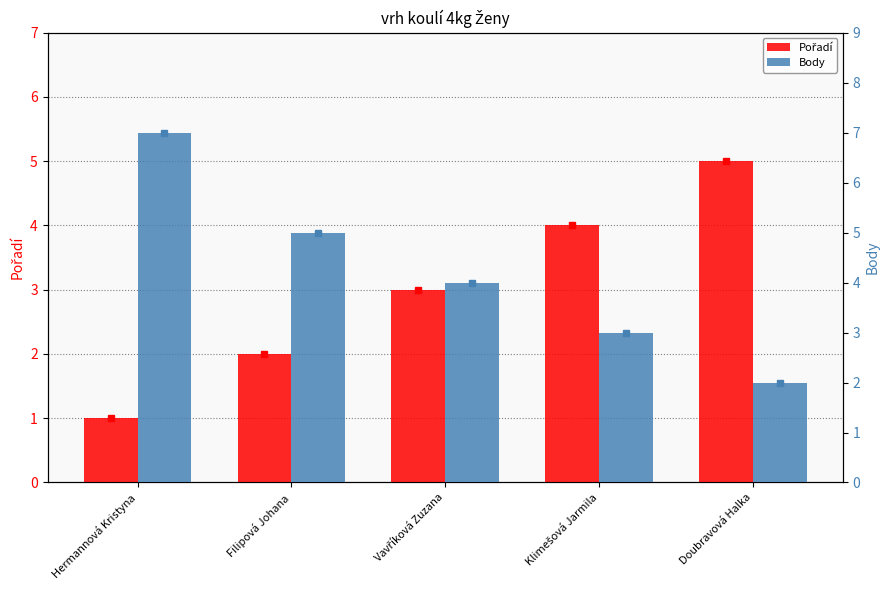

What is the sum of all Body values?

21